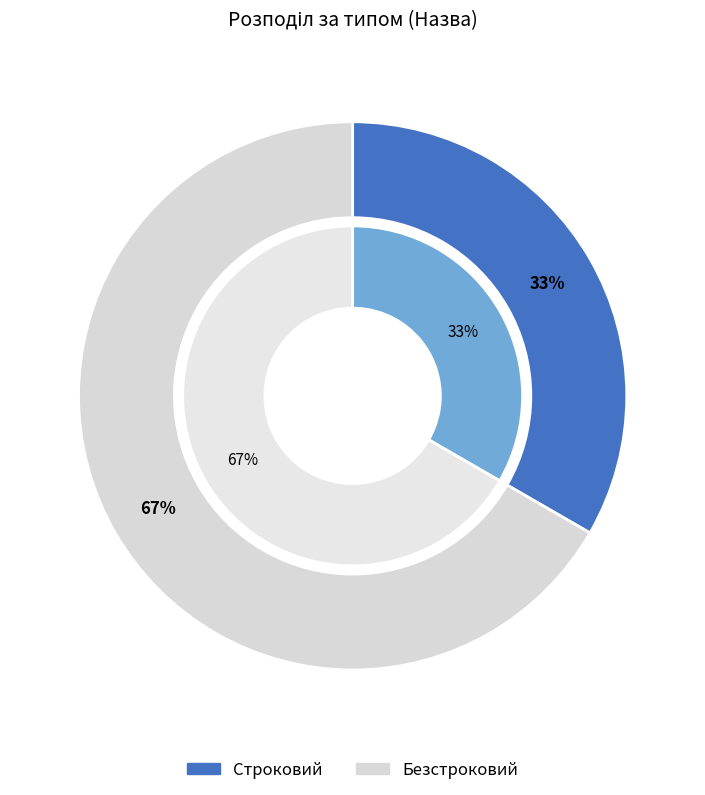

Is it true that Безстроковий is 67% of the pie?

True